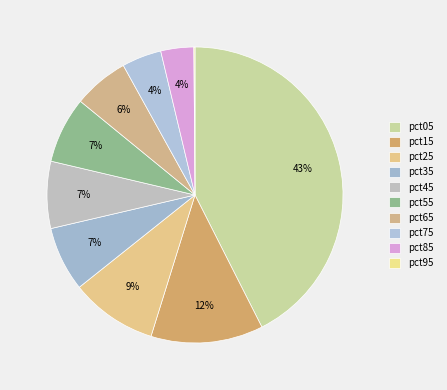

Which slice is the smallest?

pct95